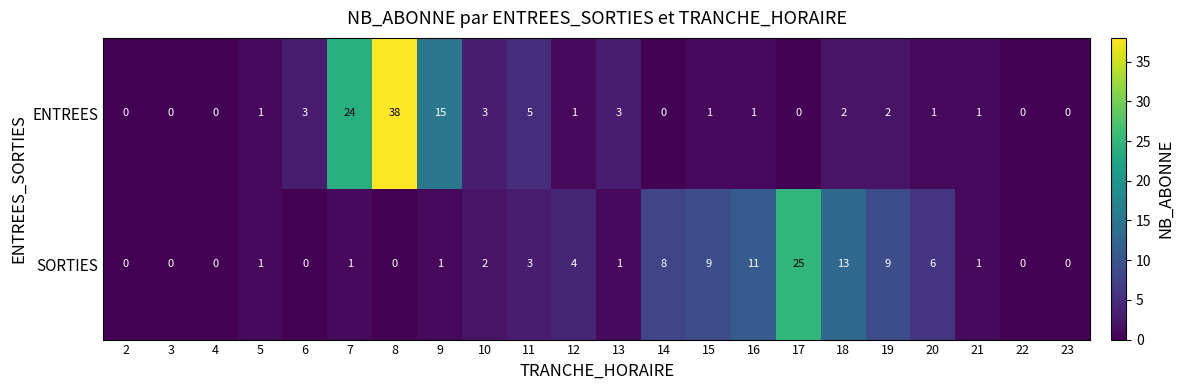

What is the average value of the SORTIES series?

4